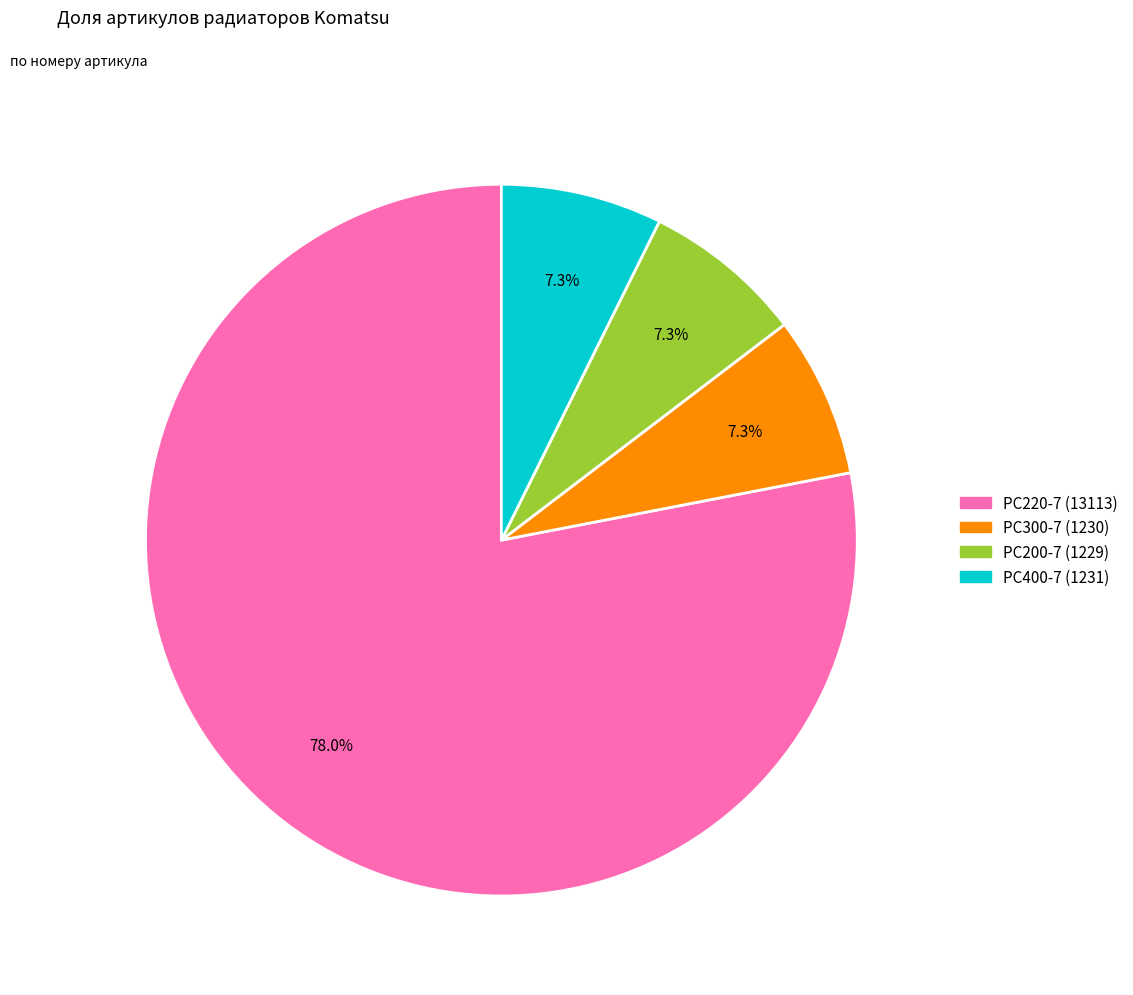

Is there any slice that represents more than half of the pie?

Yes